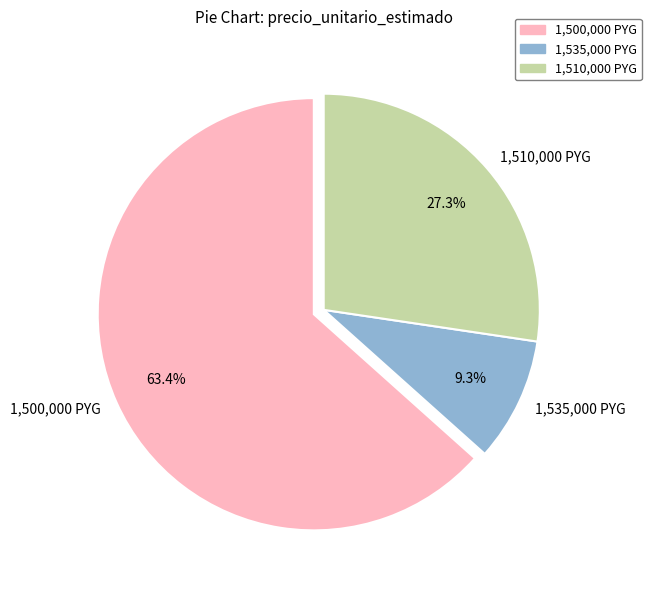

What is the ratio of the value at 1,500,000 PYG to the value at 1,535,000 PYG?

6.8